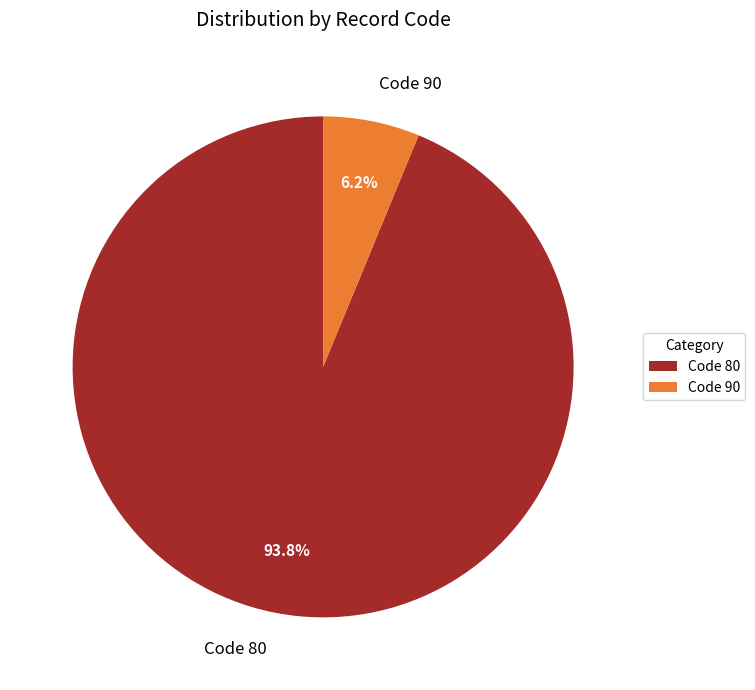

Between Code 90 and Code 80, which is larger?

Code 80